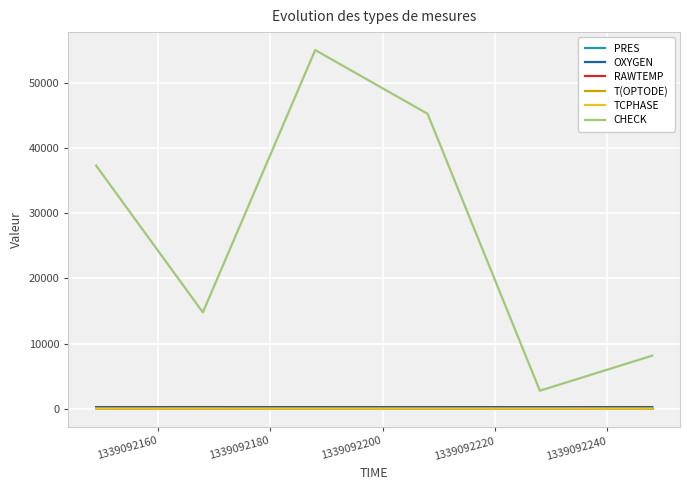

Does the chart display data point markers on the line(s)?

No